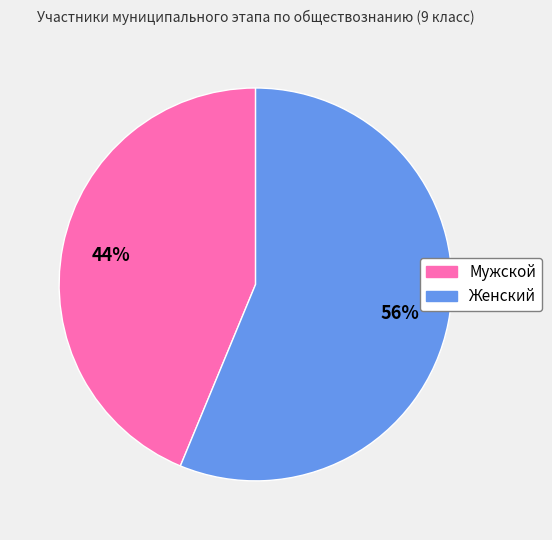

Is there any slice that represents more than half of the pie?

Yes